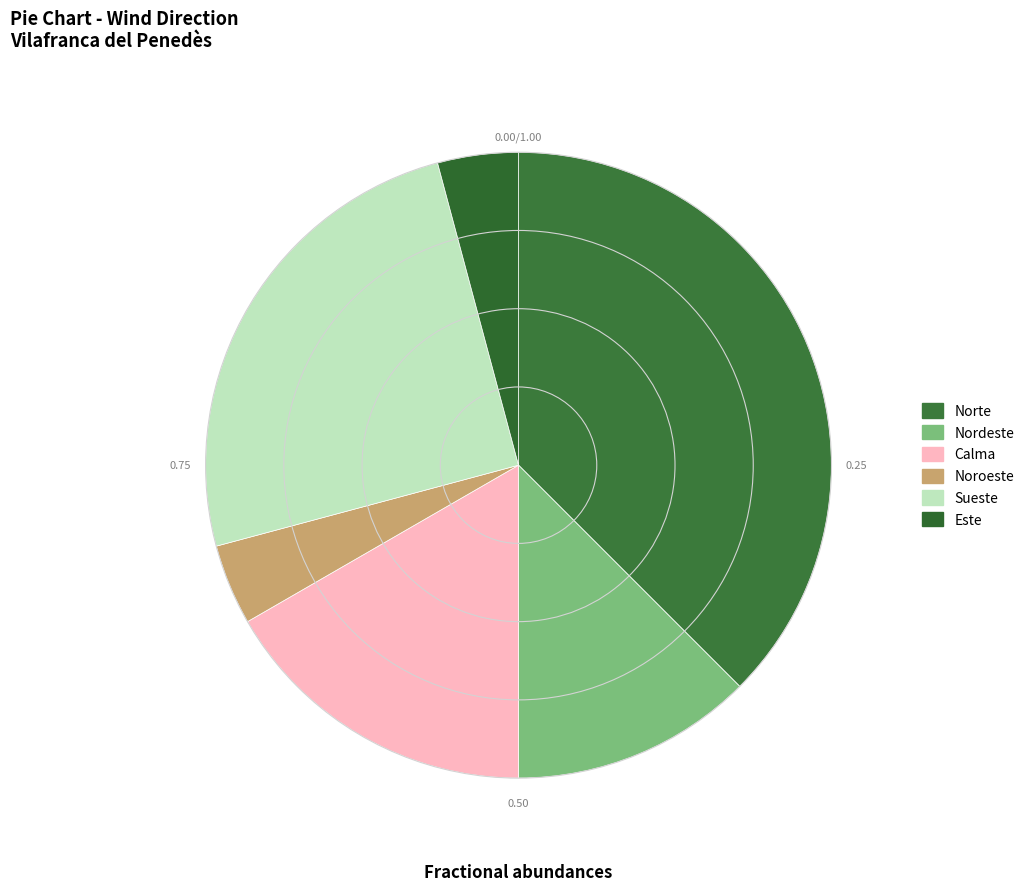

How many slices are in this pie chart?

6